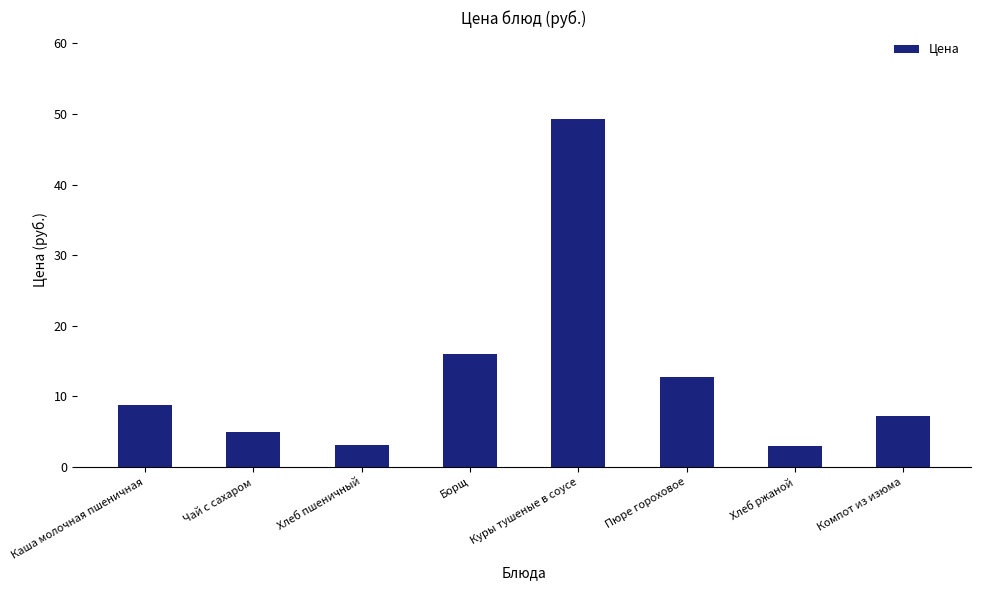

Is it true that the value at Каша молочная пшеничная is 13.2?

False